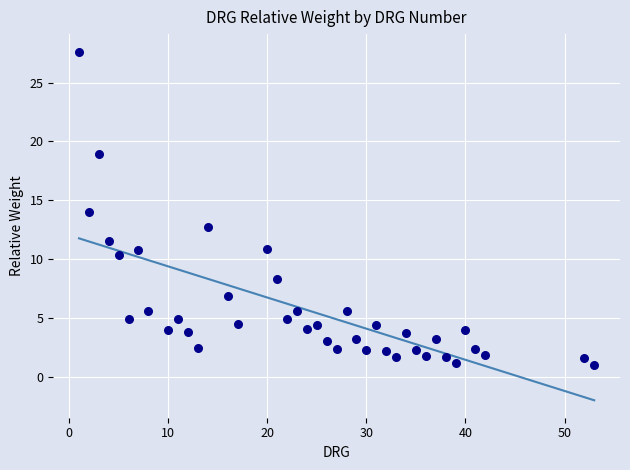

What is the range of X values (max minus min)?

52.0